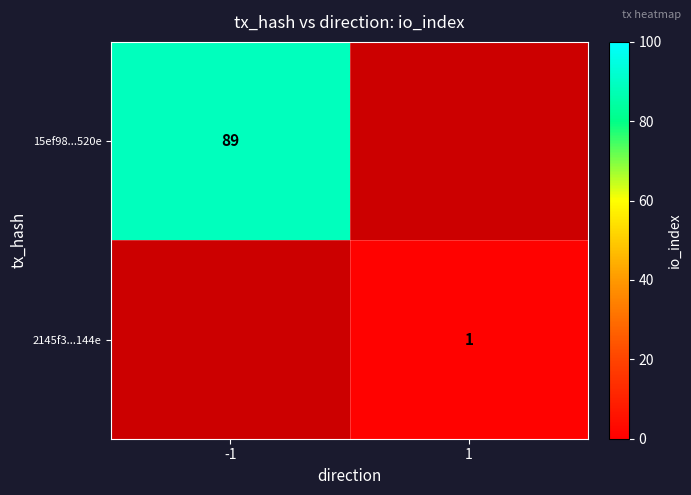

At which category does the chart reach its peak across all series?

-1